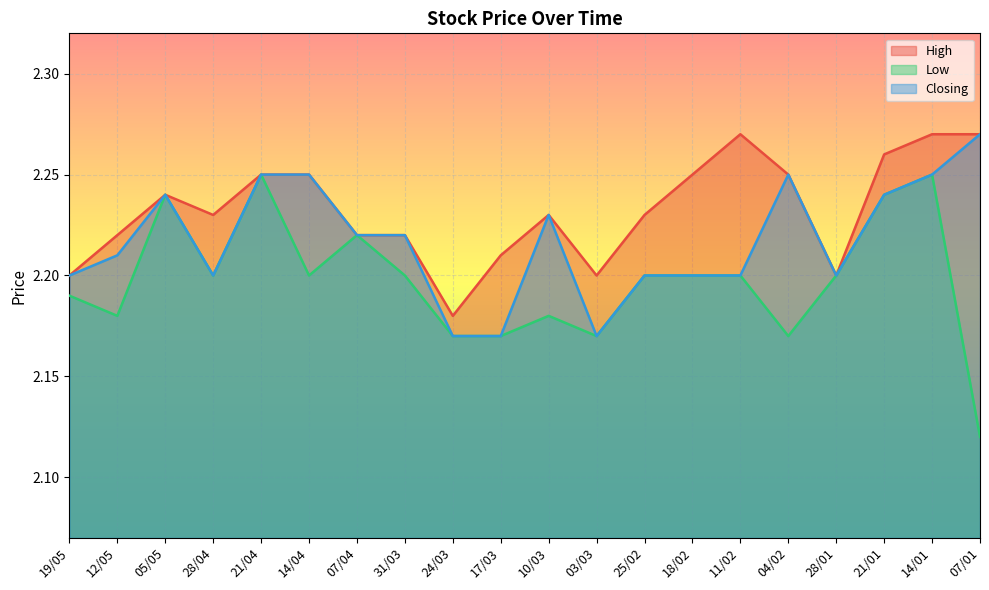

At 03/03, list the series in order from largest to smallest.

High, Low, Closing